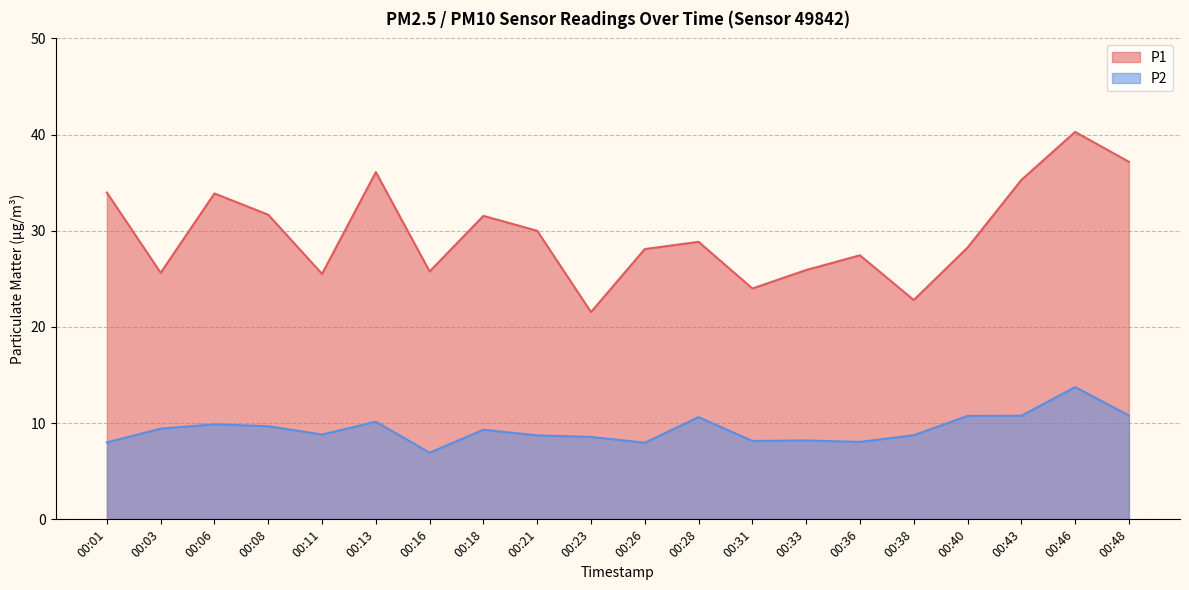

Which label corresponds to the smallest value in the chart?

00:16